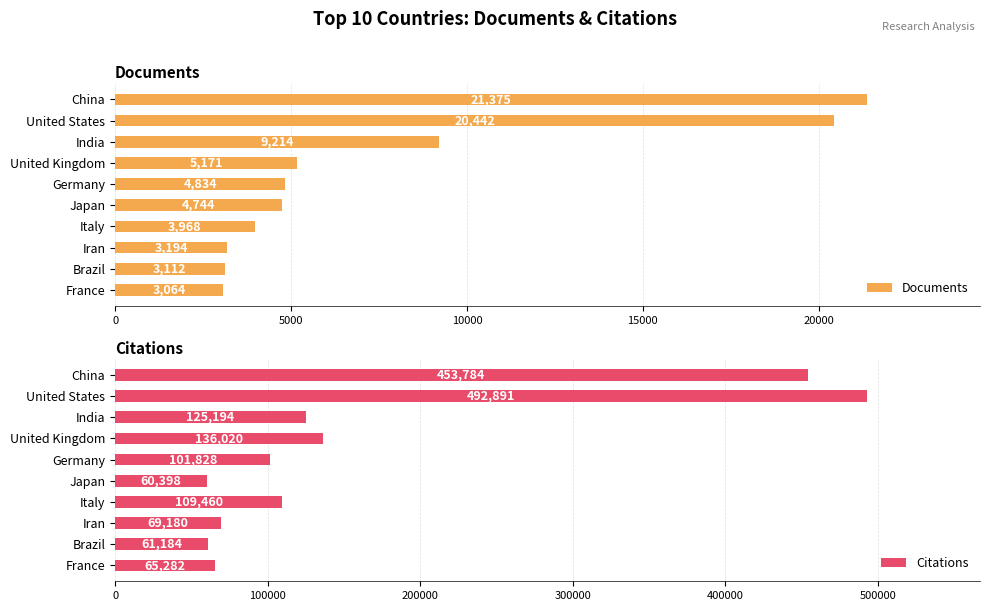

Count the number of data series in this chart.

2